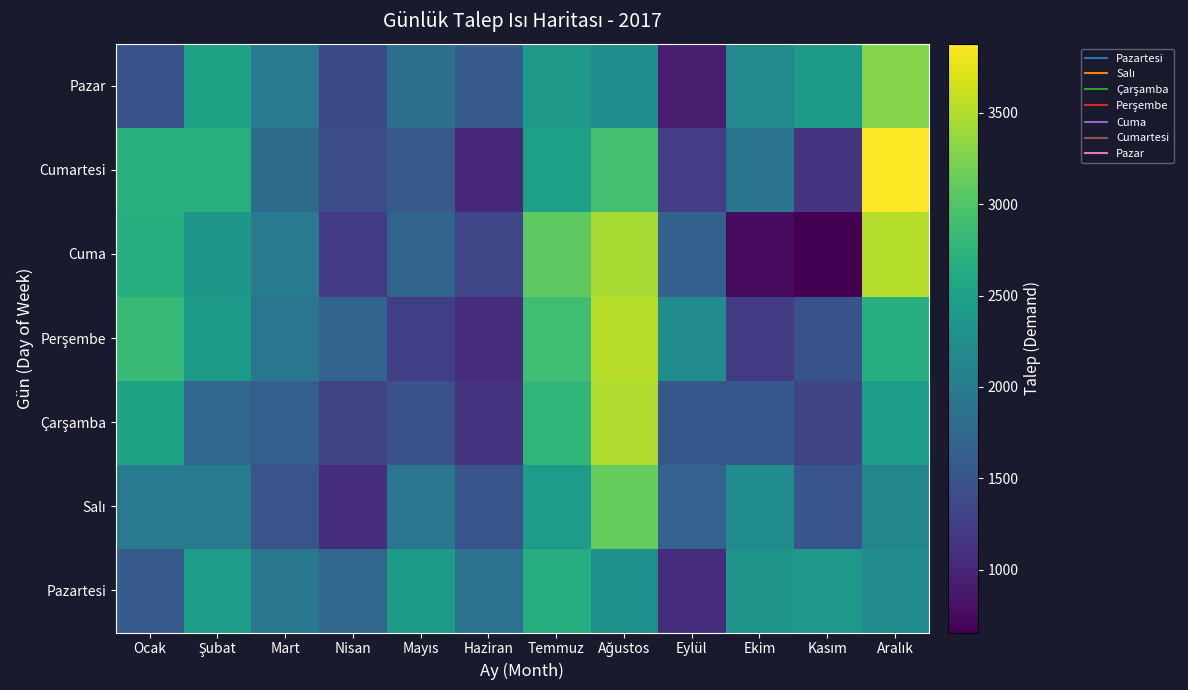

Which series has the largest total across all categories?

Perşembe